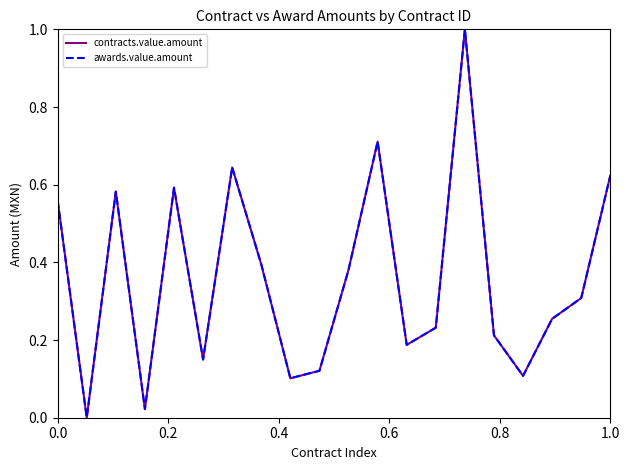

Rank the series by their maximum value, from lowest to highest.

contracts.value.amount, awards.value.amount